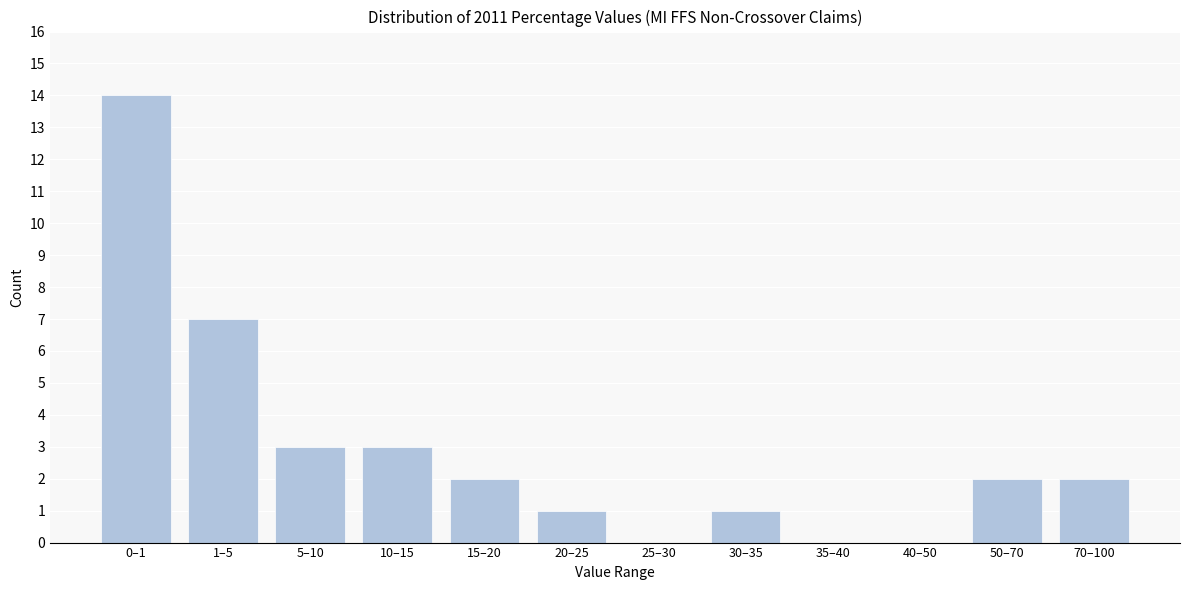

Reading left to right, what are all the values shown in this chart?

0–1=14	1–5=7	5–10=3	10–15=3	15–20=2	20–25=1	25–30=0	30–35=1	35–40=0	40–50=0	50–70=2	70–100=2